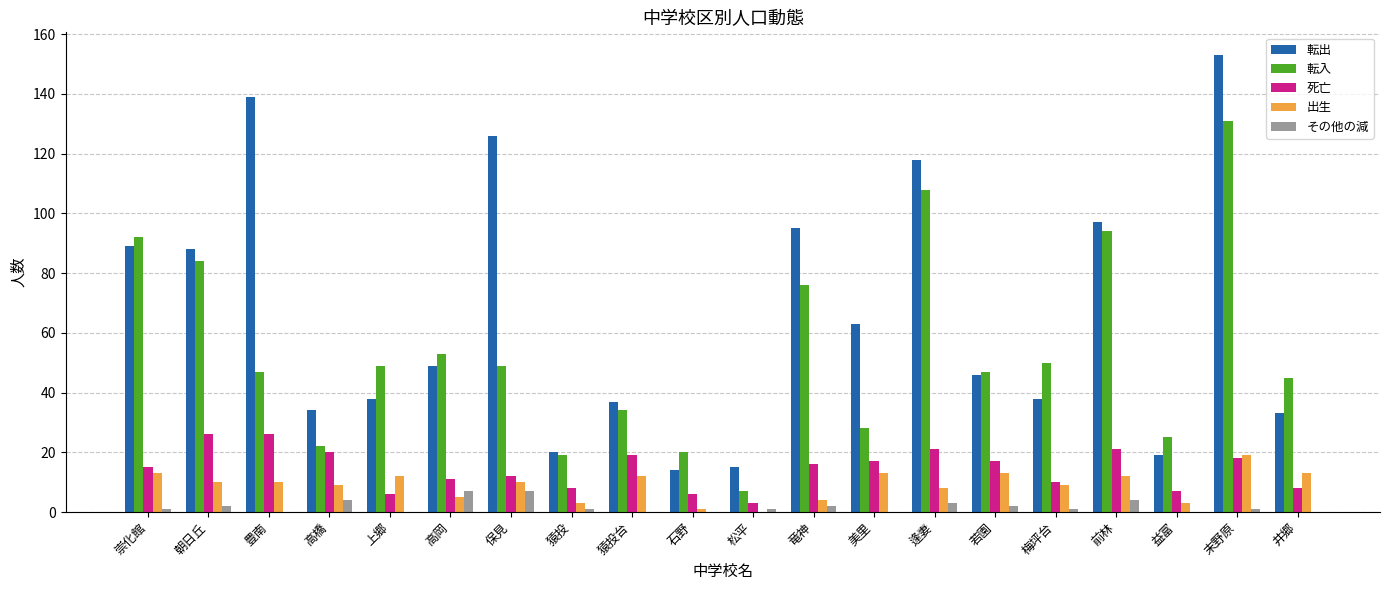

What is the total value across all series at 松平?

26